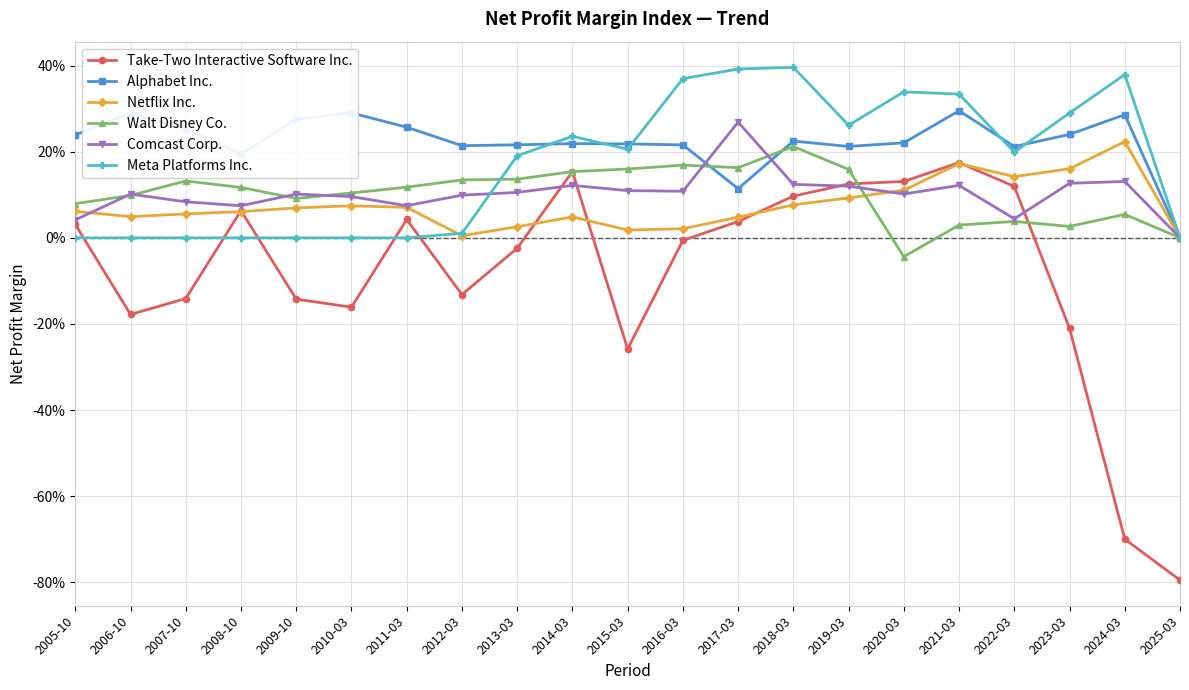

True or false: Take-Two Interactive Software Inc. has a value of 0.1 at 2014-03.

False